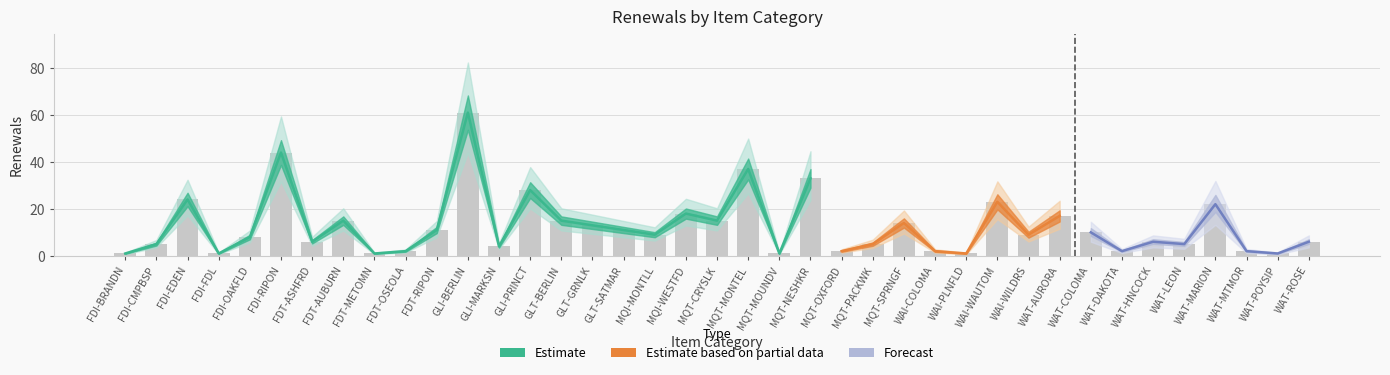

What is the sum of the values at MQT-PACKWK and GLT-GRNLK?

18